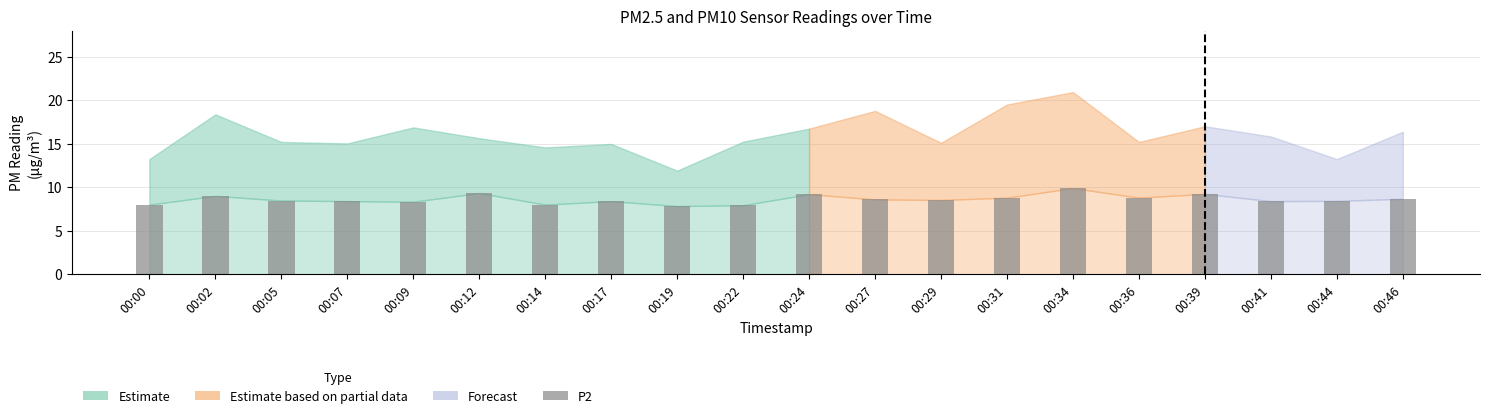

What is the greatest value displayed?

9.9